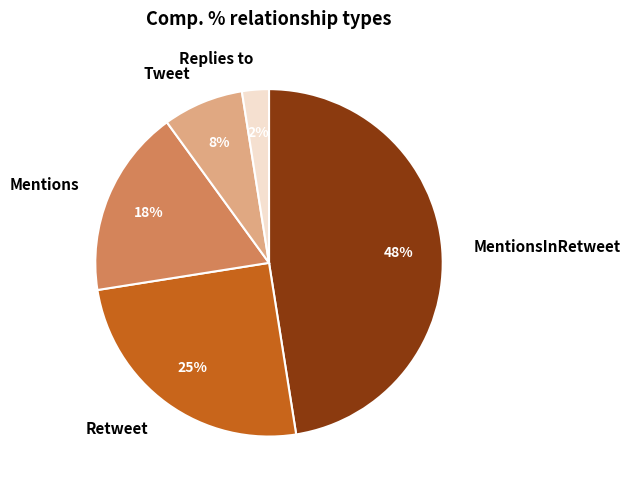

How many segments does this pie chart have?

5